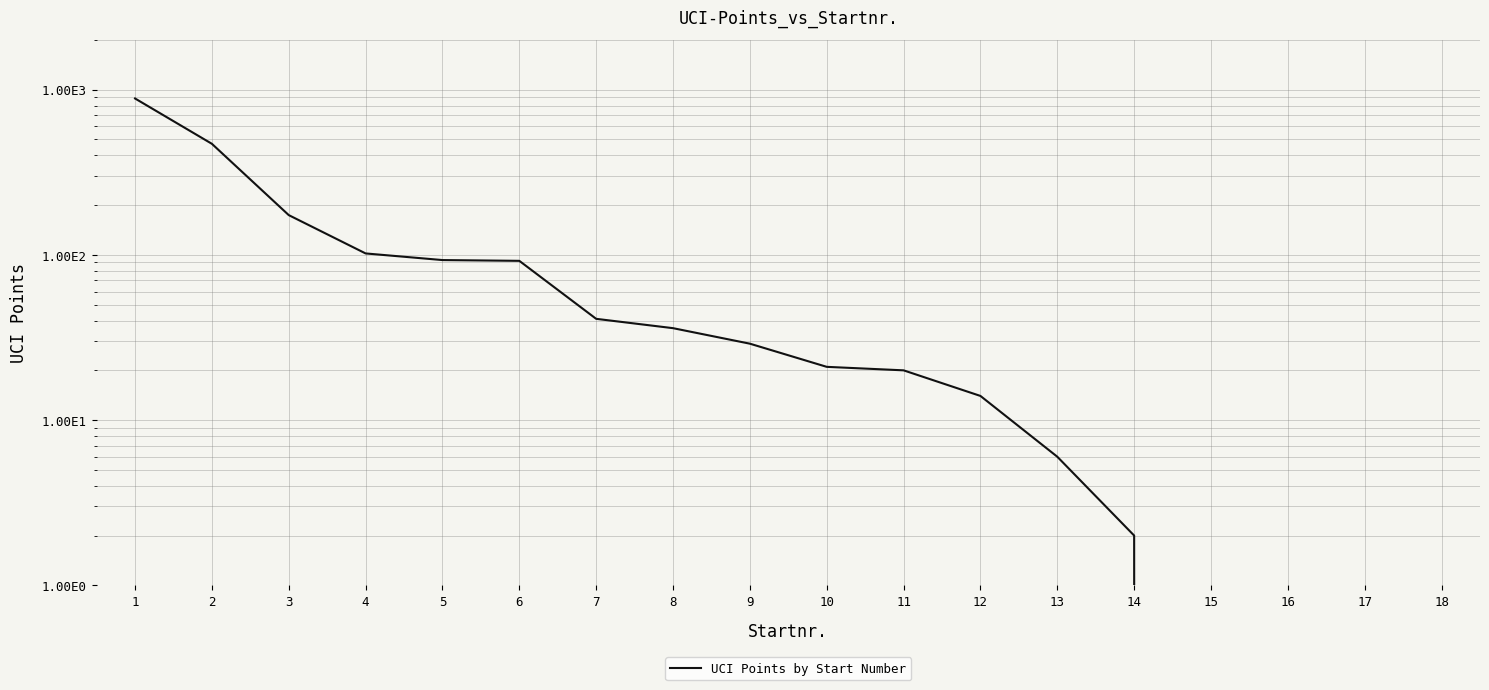

What is the value of the 7th point from the left?

41